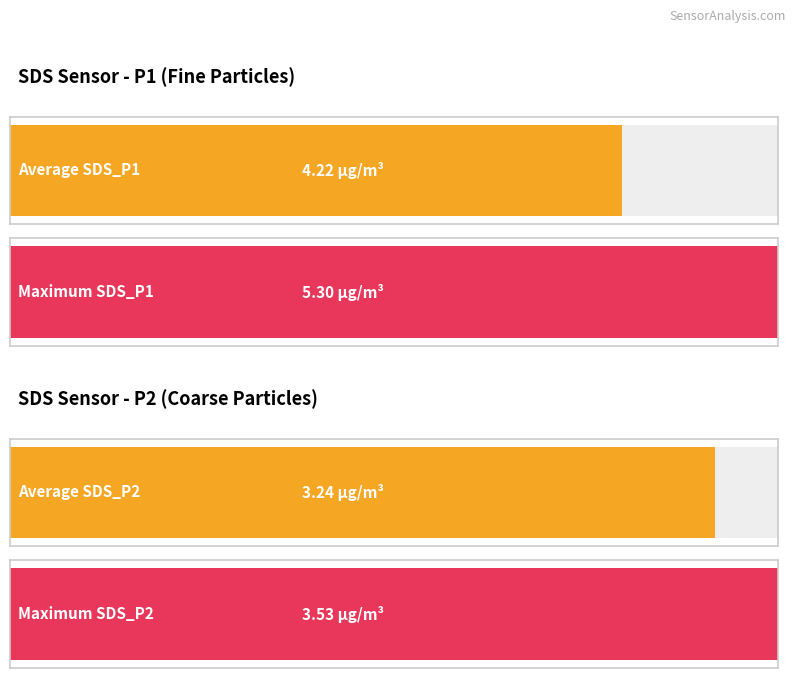

What are all the series names shown in the legend?

SDS_P1, SDS_P2